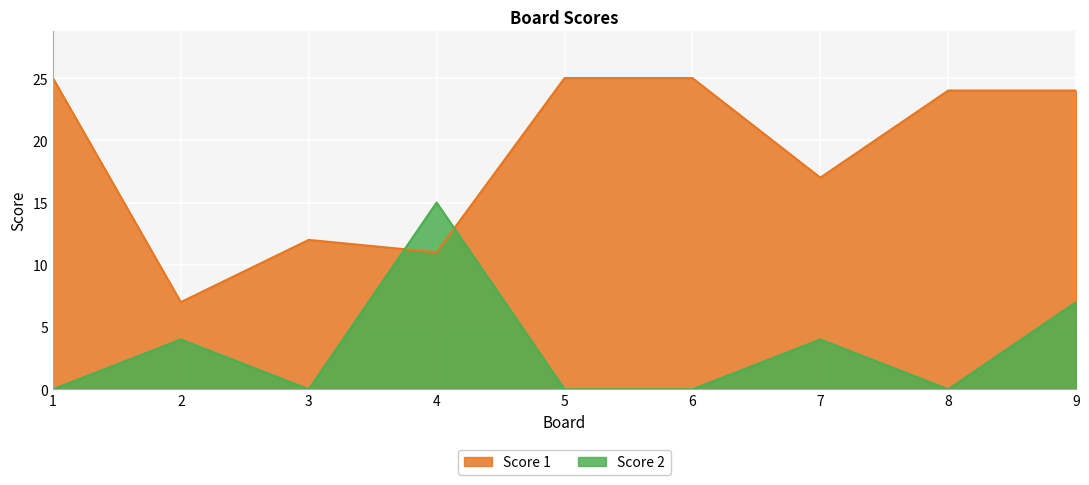

Which series has the largest range (max minus min)?

Score 1